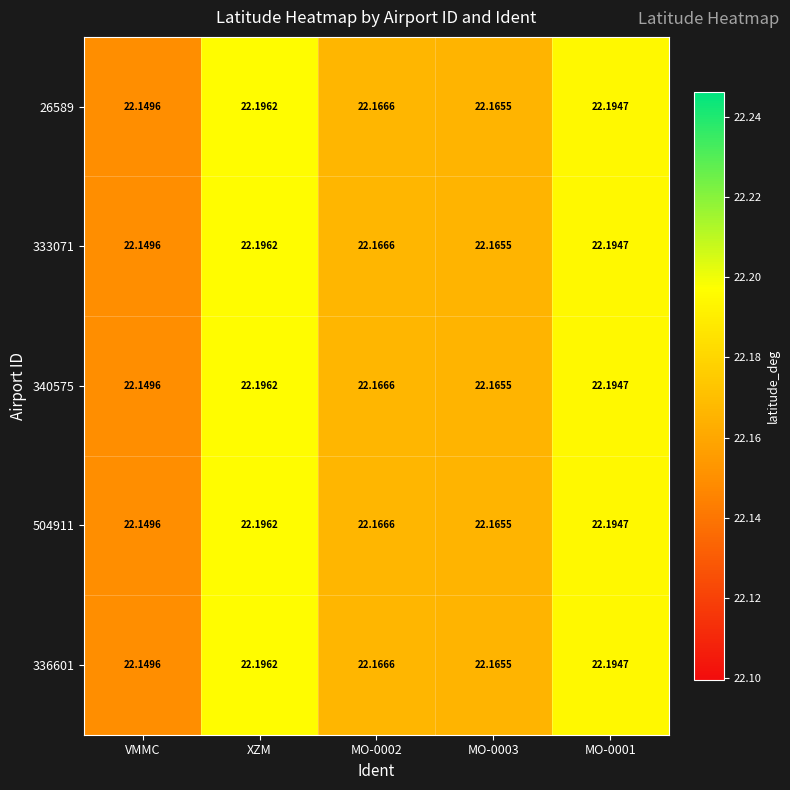

At which label is 26589 closest to 22?

VMMC